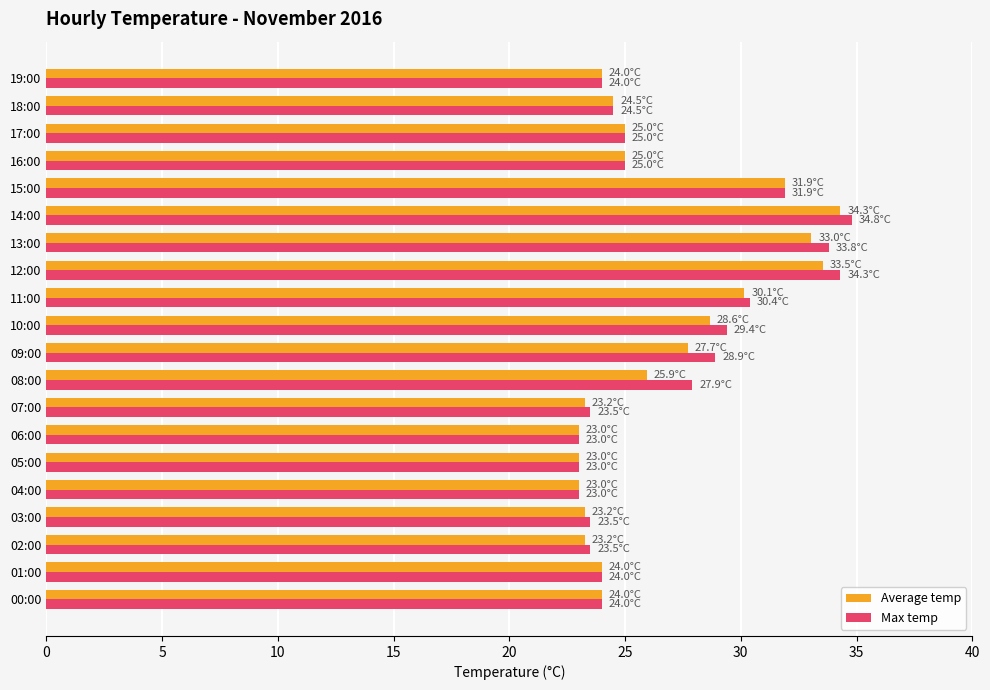

Which series has the widest spread of values?

Max temp